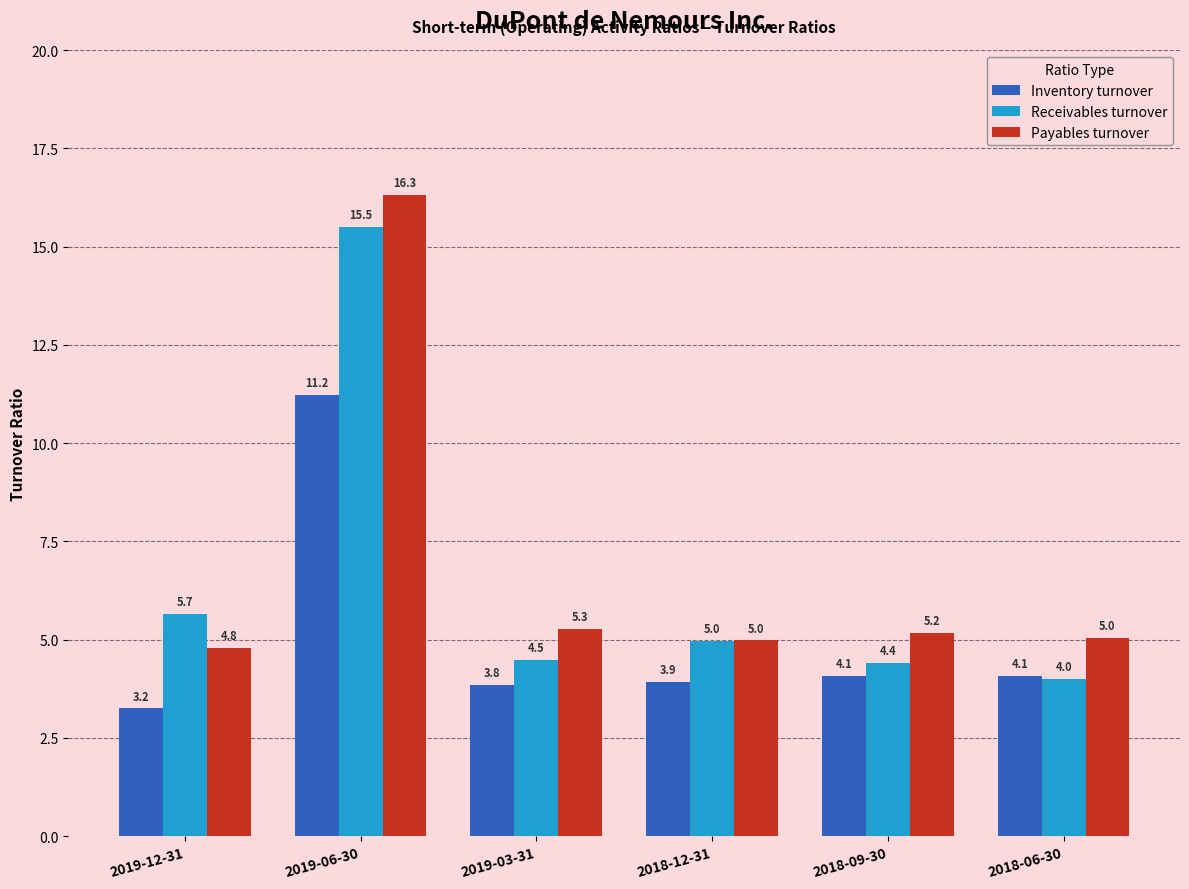

What is the label of the 4th bar from the left?

2018-12-31